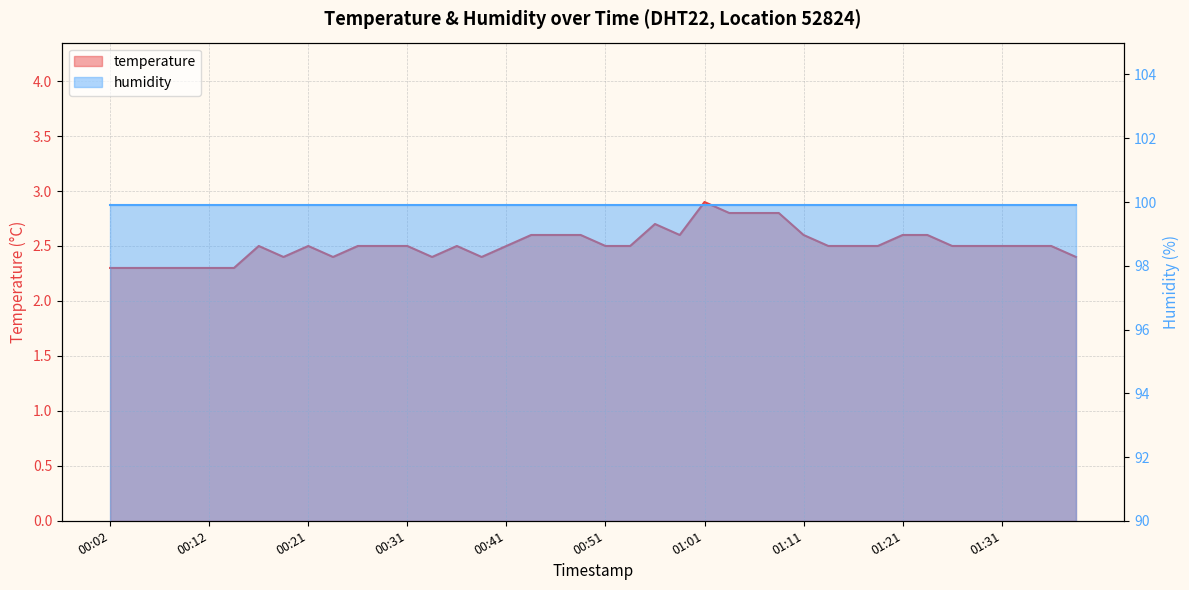

Reading left to right, extract all data points from this chart.

00:02=2.3	00:04=2.3	00:07=2.3	00:09=2.3	00:12=2.3	00:14=2.3	00:16=2.5	00:19=2.4	00:21=2.5	00:24=2.4	00:26=2.5	00:29=2.5	00:31=2.5	00:34=2.4	00:36=2.5	00:39=2.4	00:41=2.5	00:44=2.6	00:46=2.6	00:48=2.6	00:51=2.5	00:53=2.5	00:56=2.7	00:58=2.6	01:01=2.9	01:03=2.8	01:06=2.8	01:08=2.8	01:11=2.6	01:13=2.5	01:16=2.5	01:18=2.5	01:21=2.6	01:23=2.6	01:26=2.5	01:28=2.5	01:31=2.5	01:33=2.5	01:36=2.5	01:38=2.4